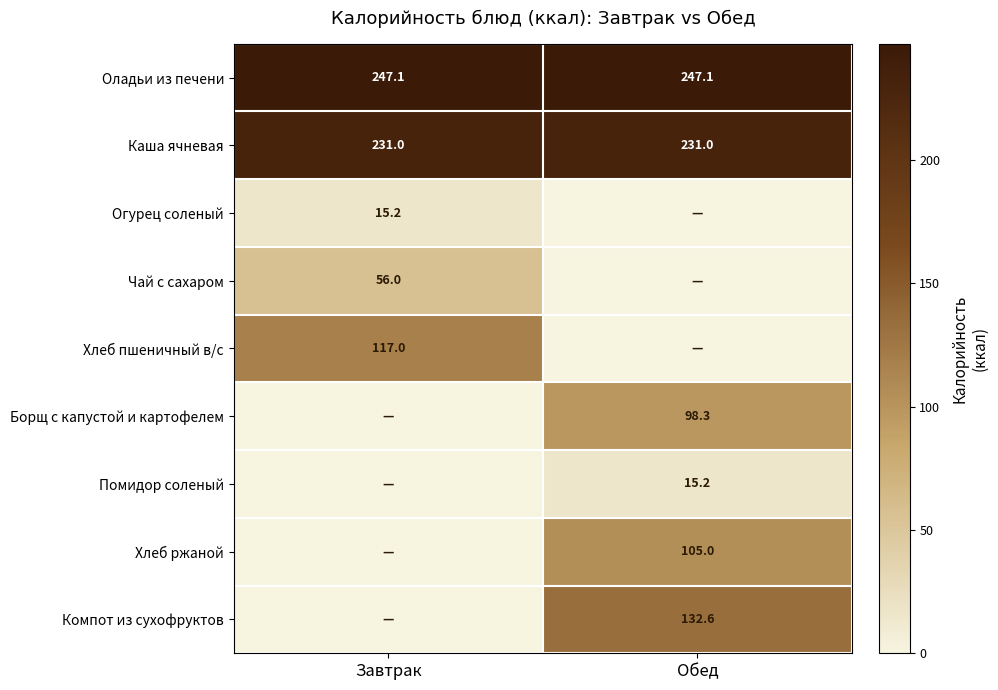

Between Завтрак and Обед, which is larger?

Завтрак